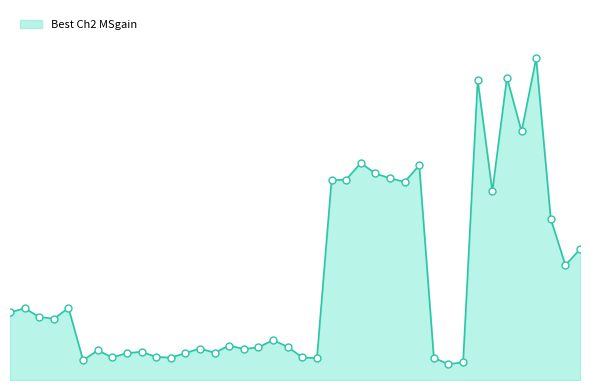

Is this an area chart (filled region under the line)?

Yes